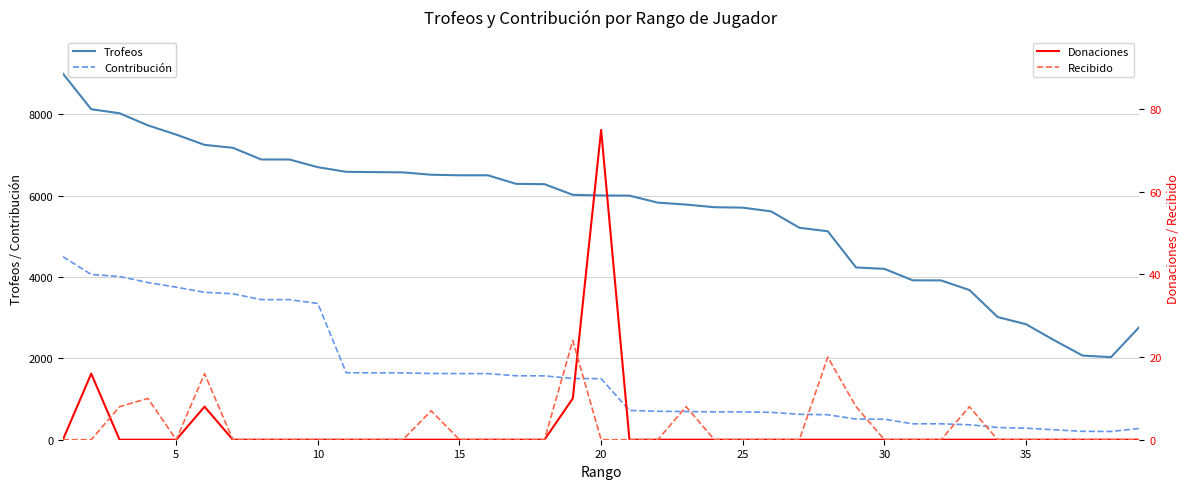

True or false: Trofeos and Contribución intersect in this chart.

False